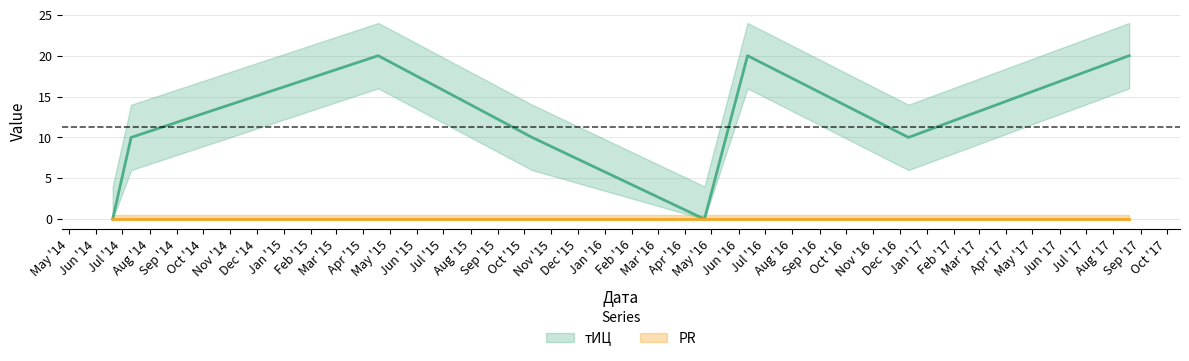

Between 2014-06-20 and 2016-04-23, which is larger?

2014-06-20